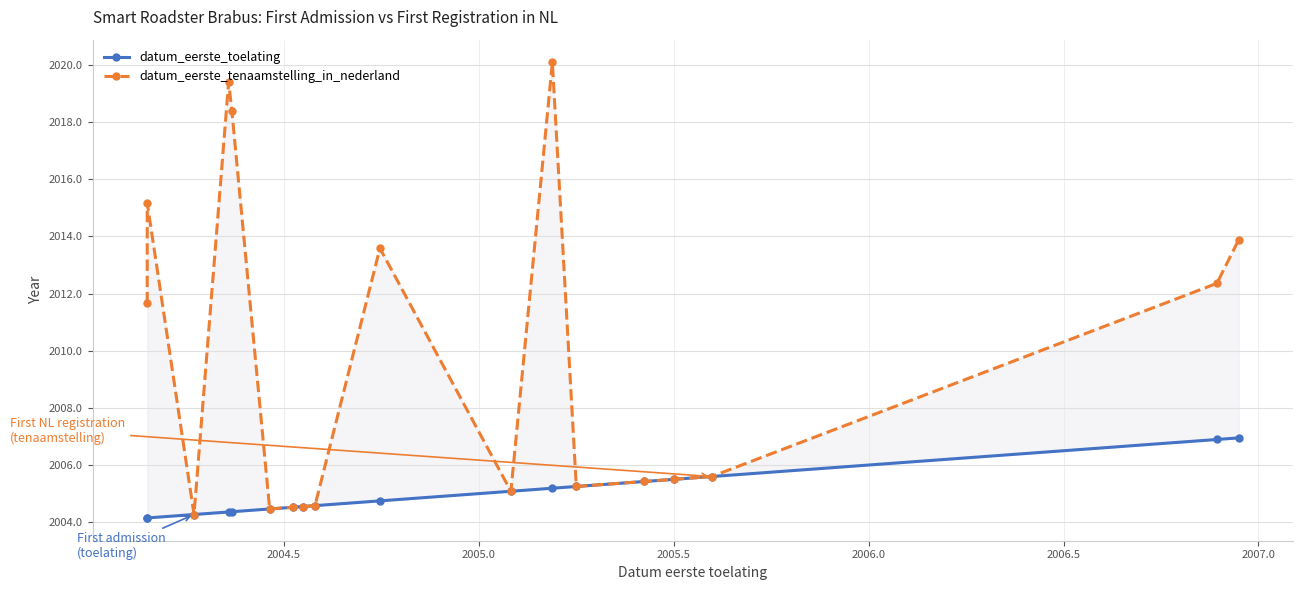

How many values in the datum_eerste_tenaamstelling_in_nederland series are below 2005?

5